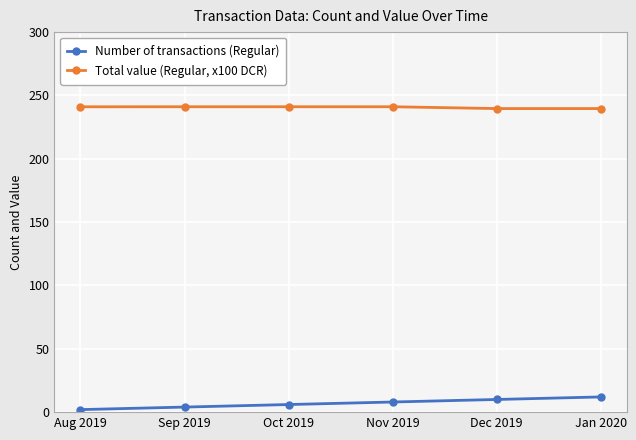

What is the sum of all Number of transactions (Regular) values?

42.0